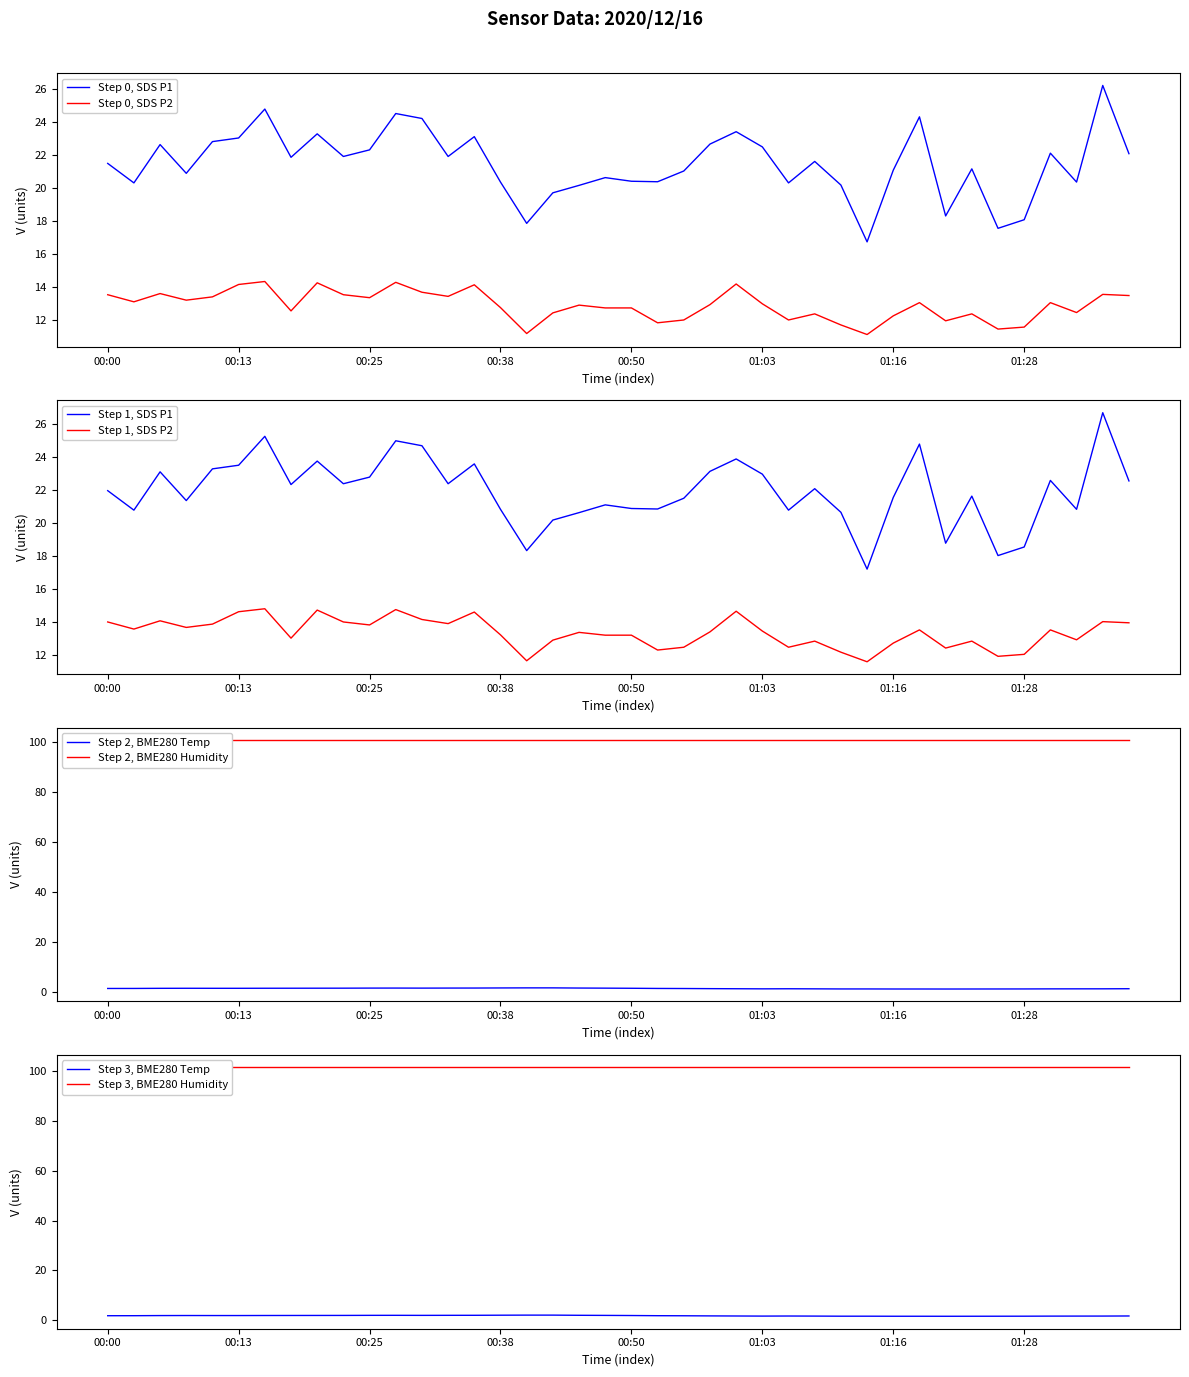

True or false: Step 0, SDS P2 and Step 0, SDS P1 cross at least once.

False